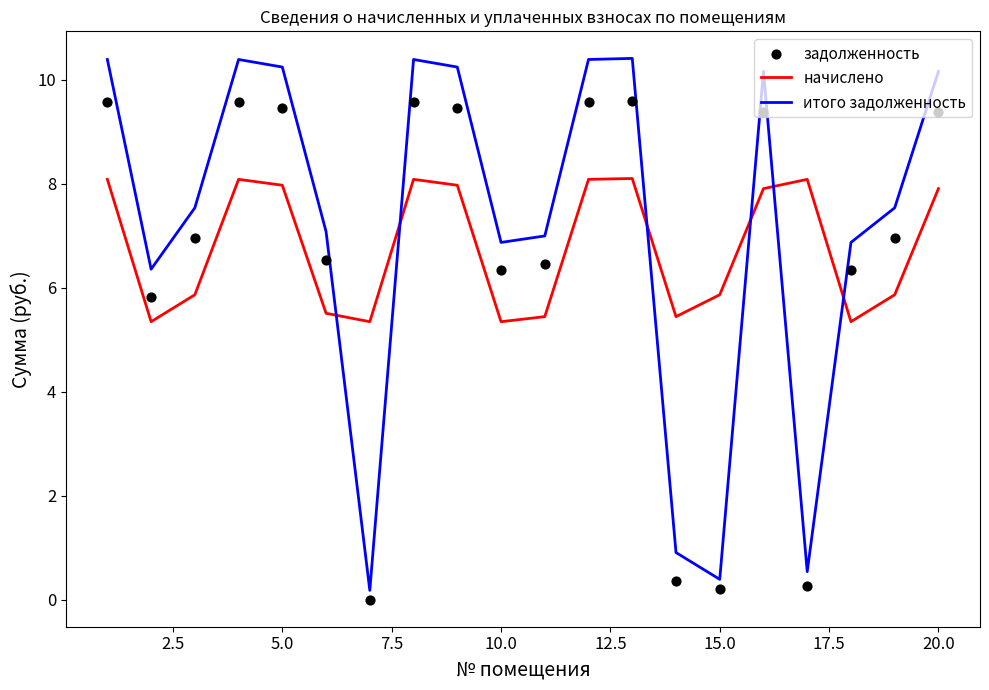

What is the maximum value for итого задолженность?

10.4